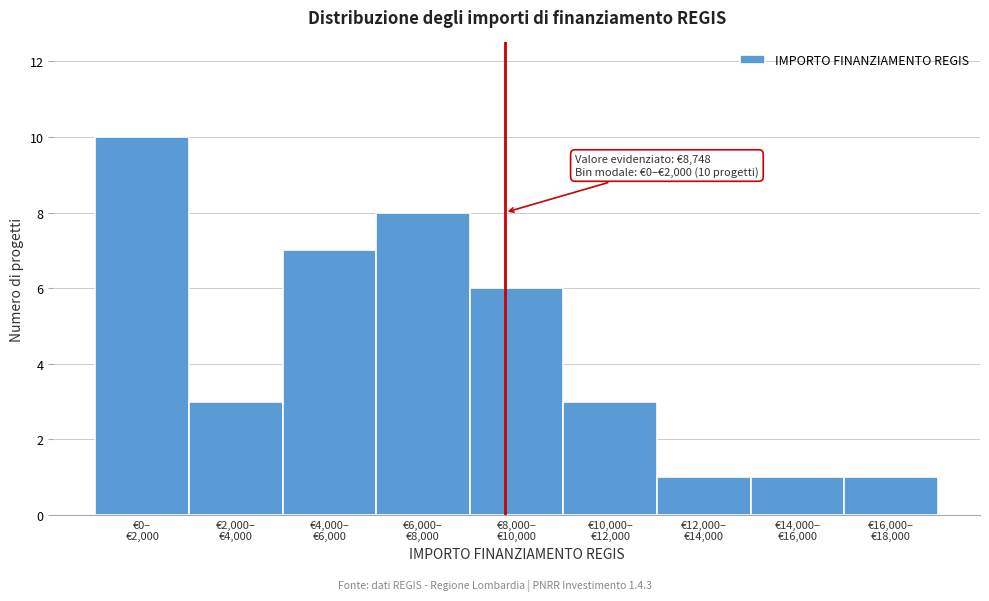

Reading left to right, list all the values displayed in this chart.

10	3	7	8	6	3	1	1	1